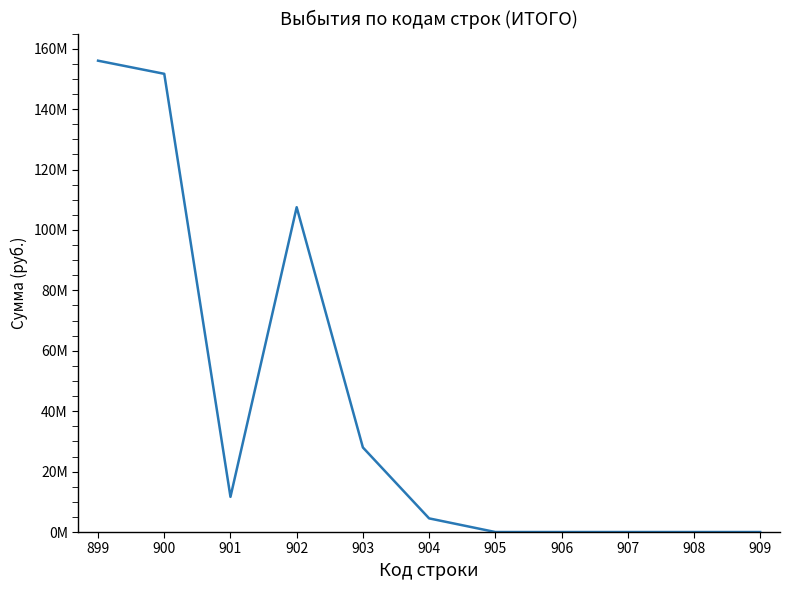

Rank the categories by value from highest to lowest.

899, 900, 902, 903, 901, 904, 905, 906, 907, 908, 909